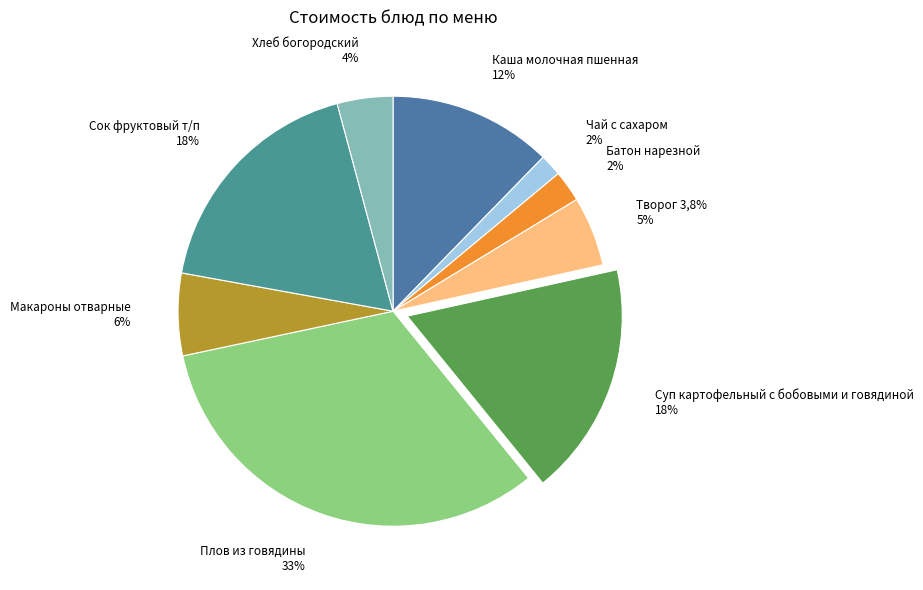

Is Творог 3,8% the majority of the pie?

No